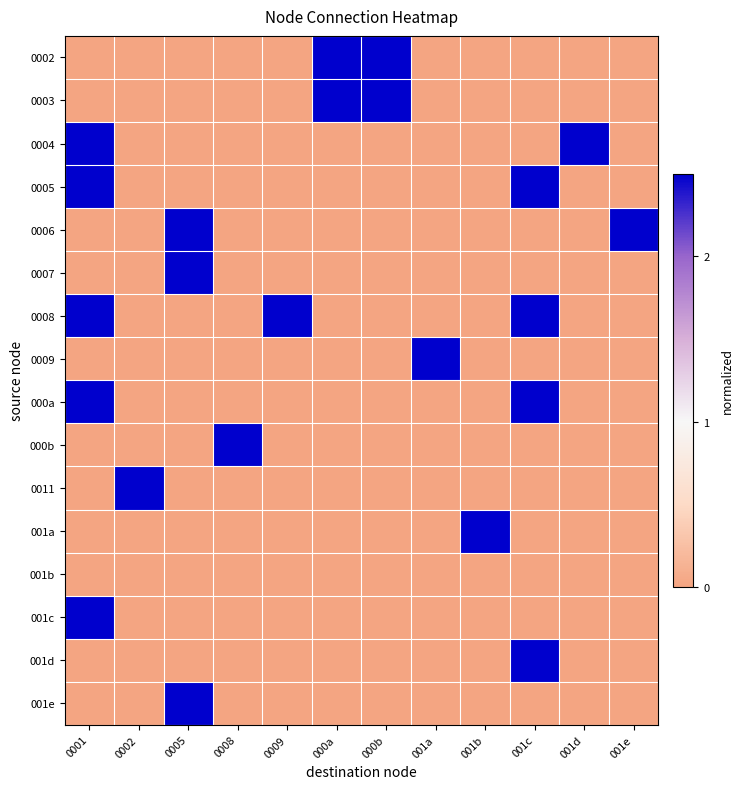

What is the difference between the highest and lowest values at 0002?

2.5